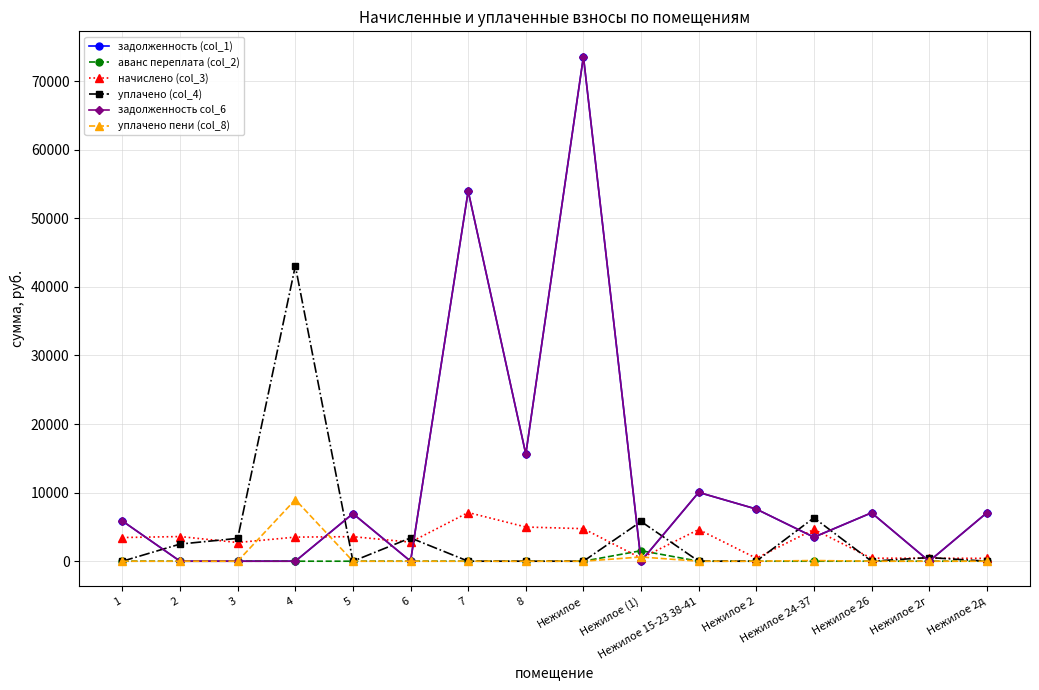

What is the difference between the maximum and minimum values in the уплачено (col_4) series?

43045.6